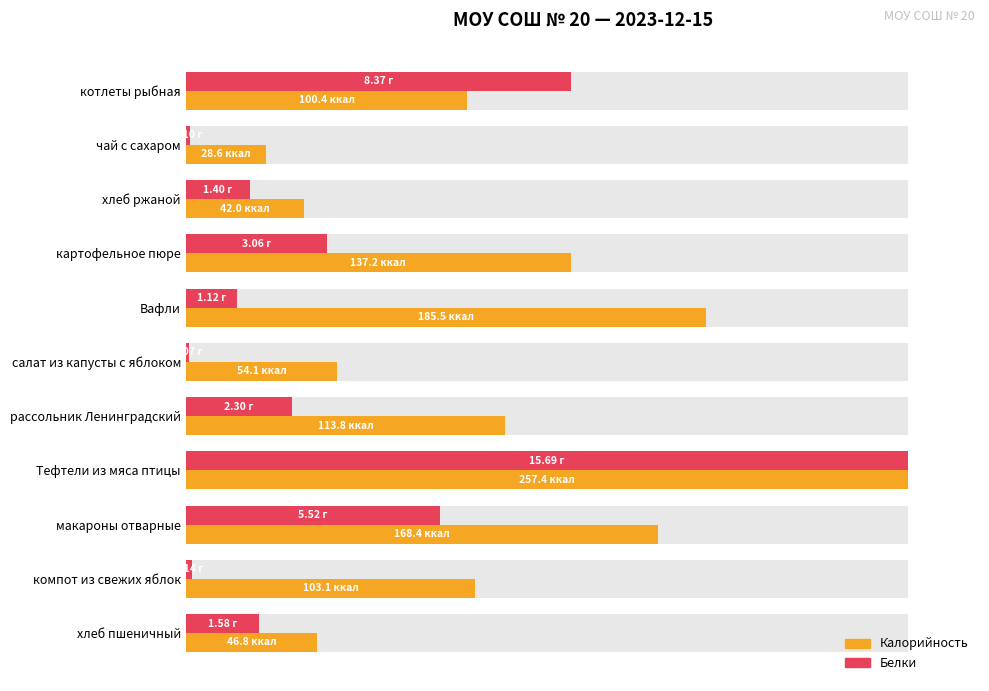

The value of Калорийность at котлеты рыбная is 21.4. True or false?

False